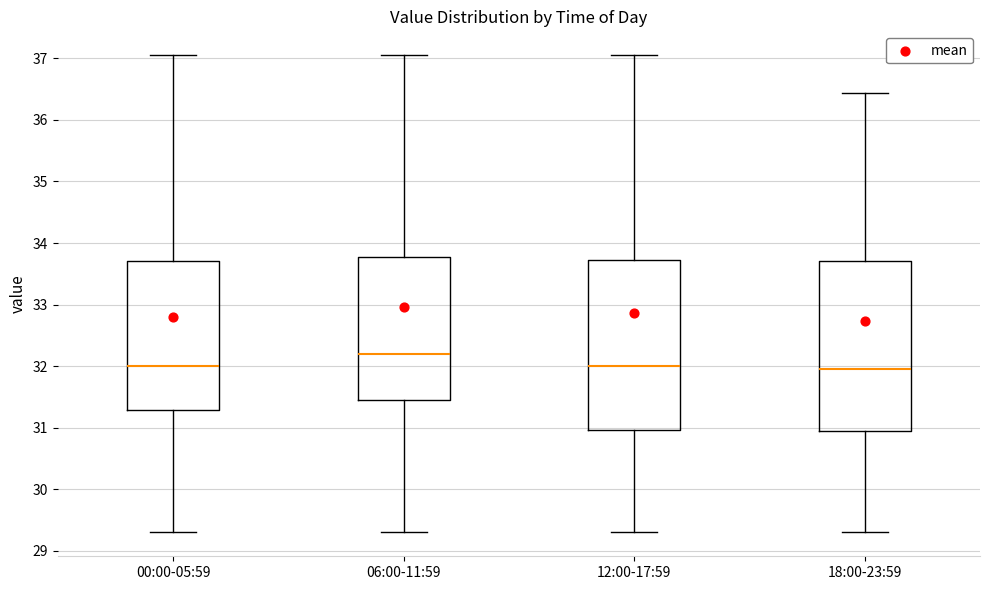

Reading left to right, read every box against the y-axis: the position of its median line, the range the box covers, and the ends of its whiskers. The values are not printed on the chart, so give them approximately, as read against the axis.

00:00-05:59: median 32.0, box 31.3 to 33.7, whiskers 29.3 to 37.1
06:00-11:59: median 32.2, box 31.5 to 33.8, whiskers 29.3 to 37.1
12:00-17:59: median 32.0, box 31.0 to 33.7, whiskers 29.3 to 37.1
18:00-23:59: median 32.0, box 30.9 to 33.7, whiskers 29.3 to 36.4